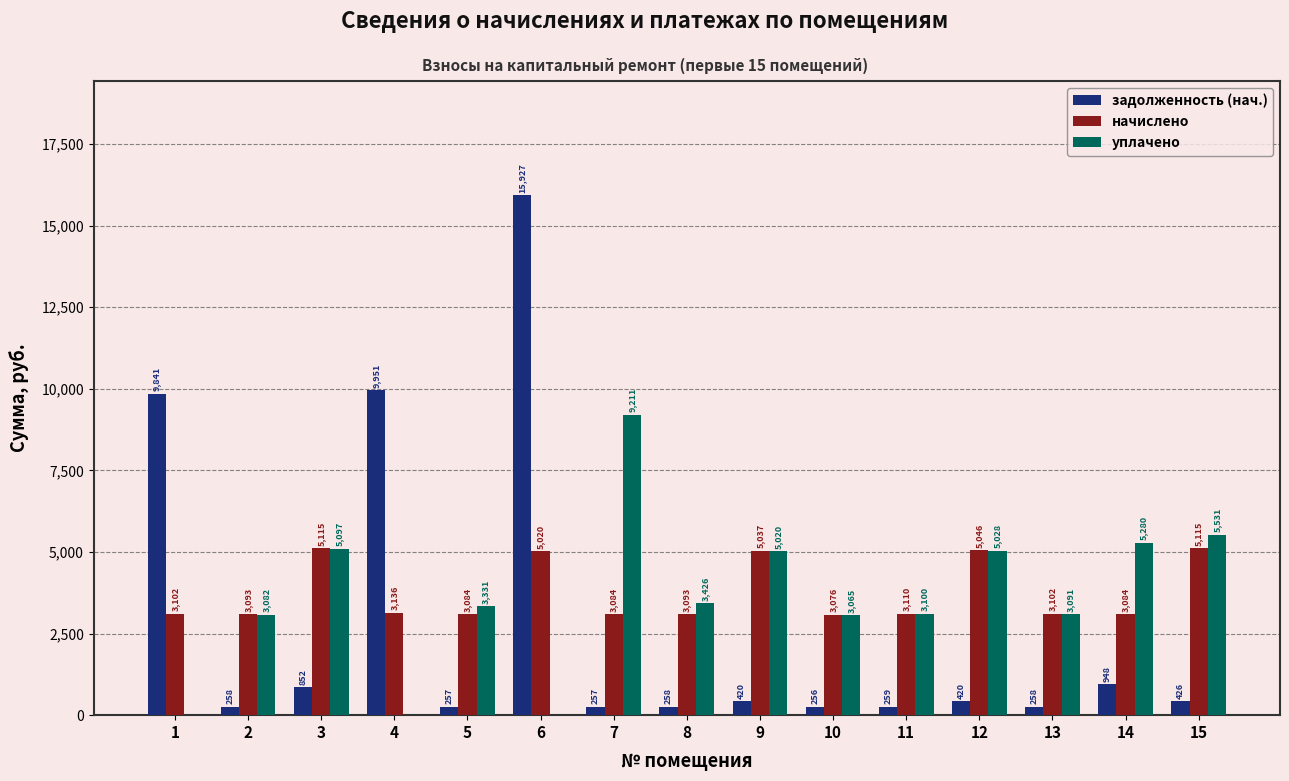

What is the sum of the уплачено values at 9 and 2?

8102.0